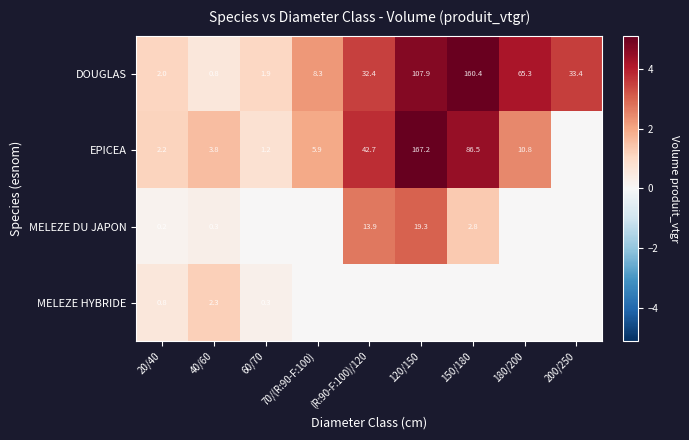

What is the total value across all series at 20/40?

5.2